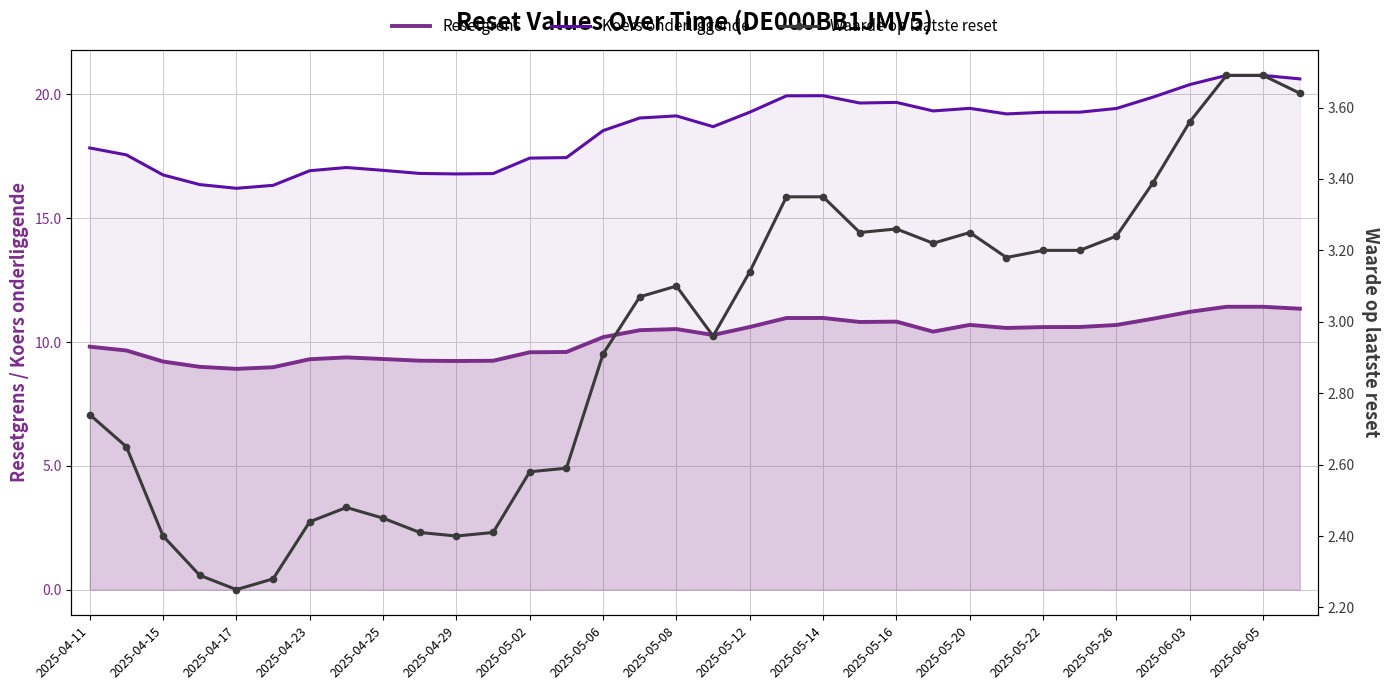

What position from the right is 19?

15